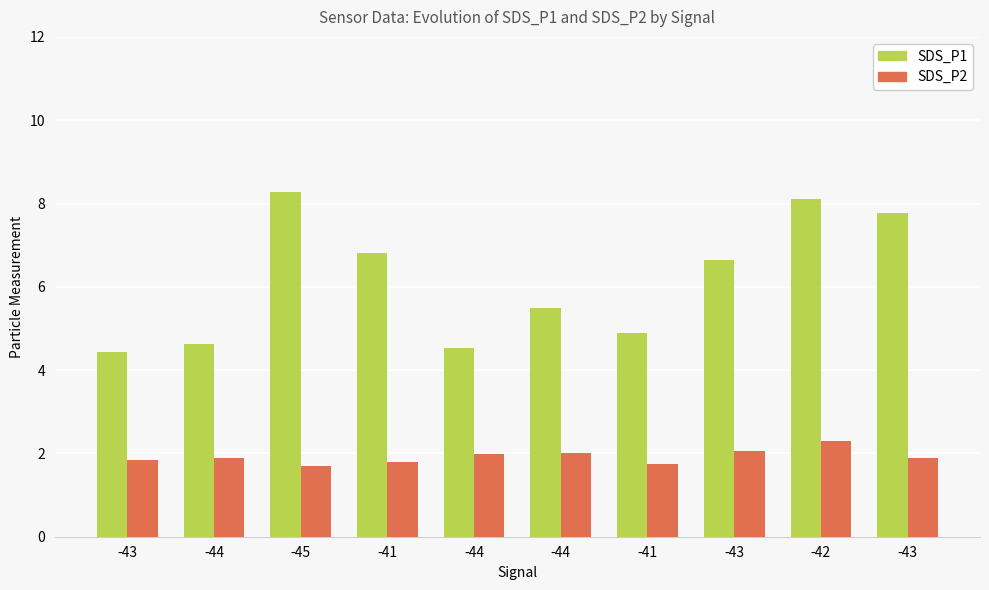

How many categories are shown in the chart?

10